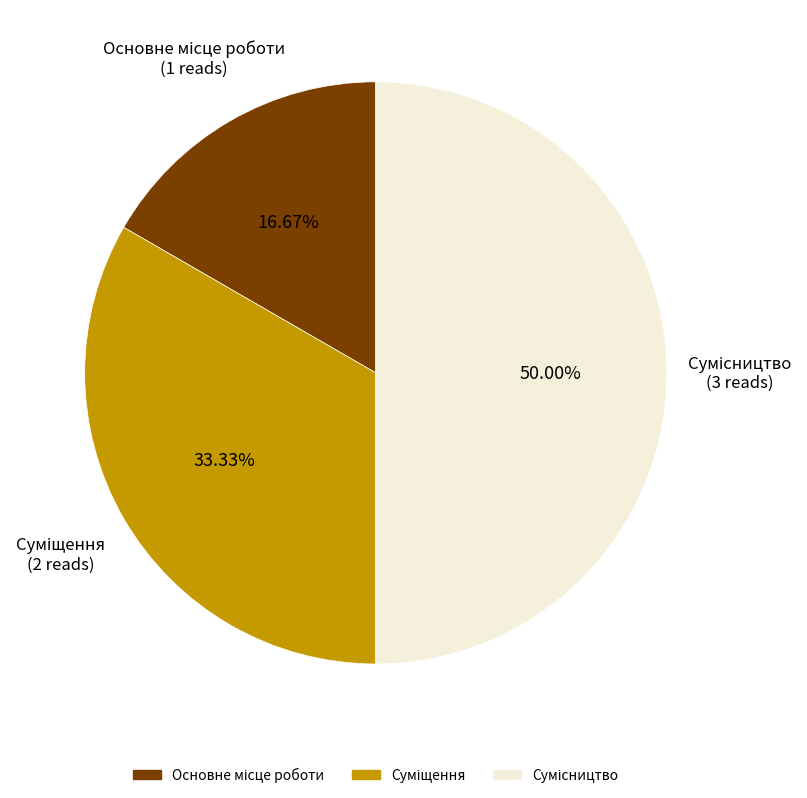

How many slices are in this pie chart?

3